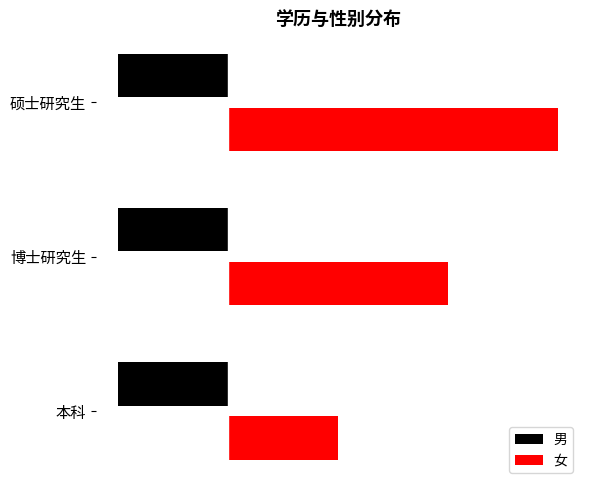

What position from the right is 硕士研究生?

1